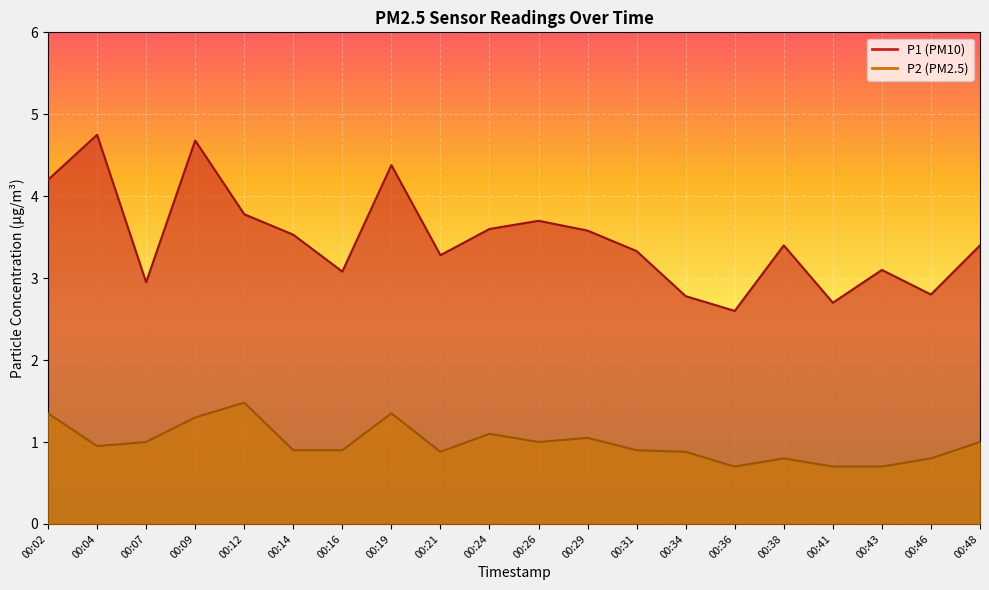

What is the difference between the P1 values at 00:29 and 00:07?

0.6